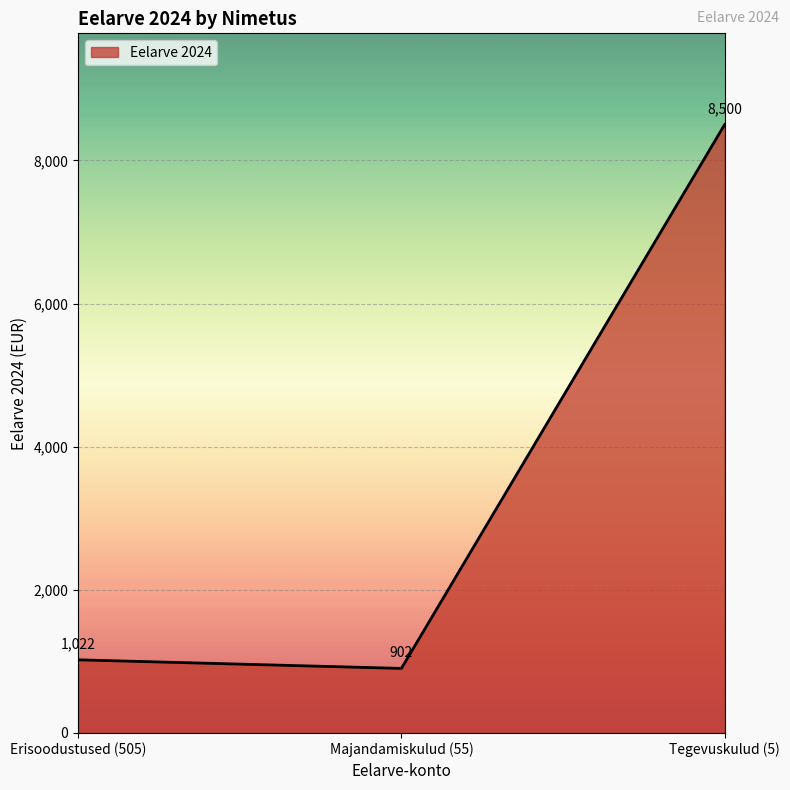

Is it true that the value at Erisoodustused (505) is 1376?

False